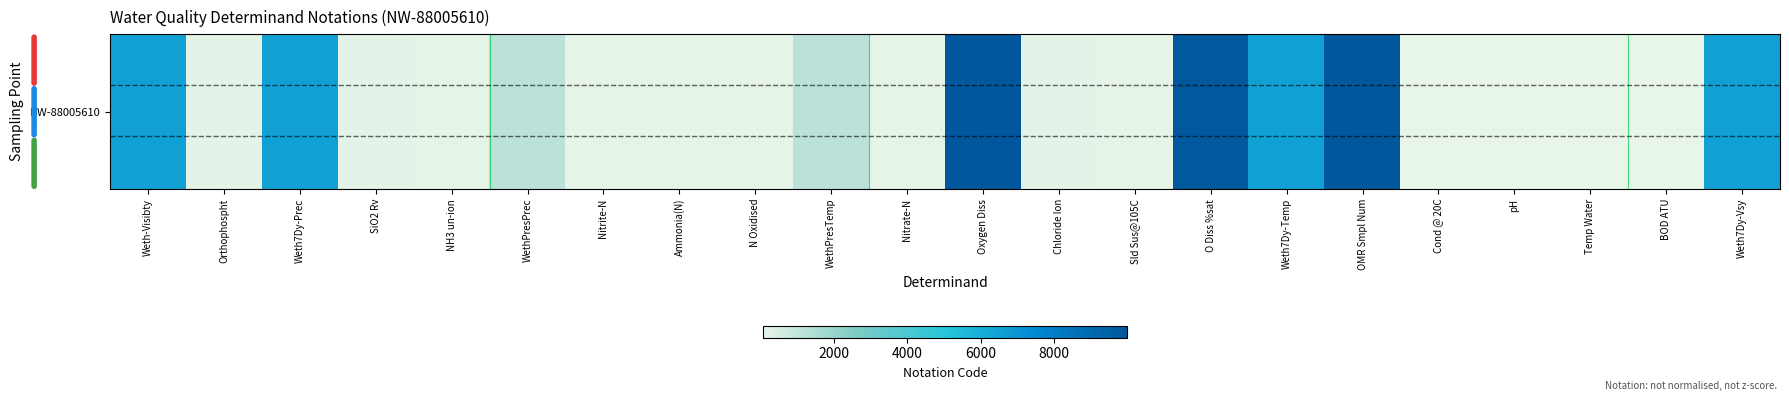

What is the smallest value displayed?

61